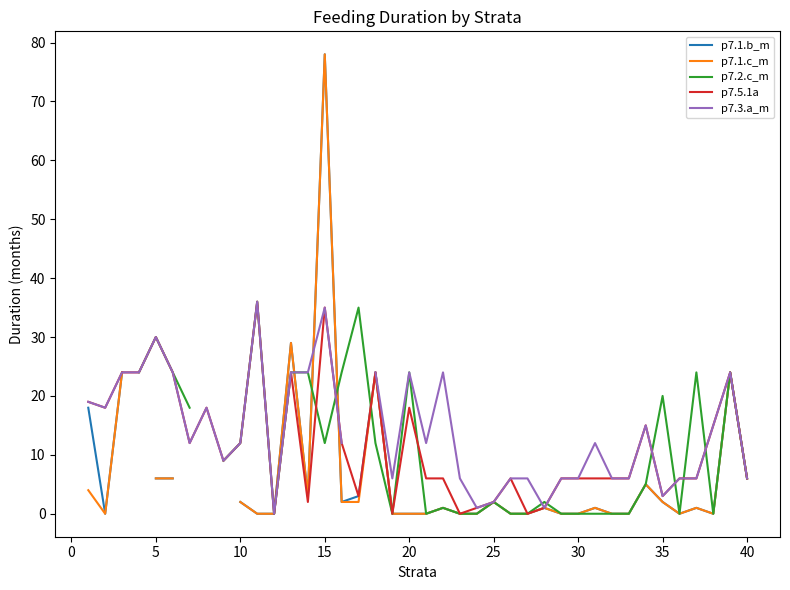

The value of p7.5.1a at 15 is 55. True or false?

False